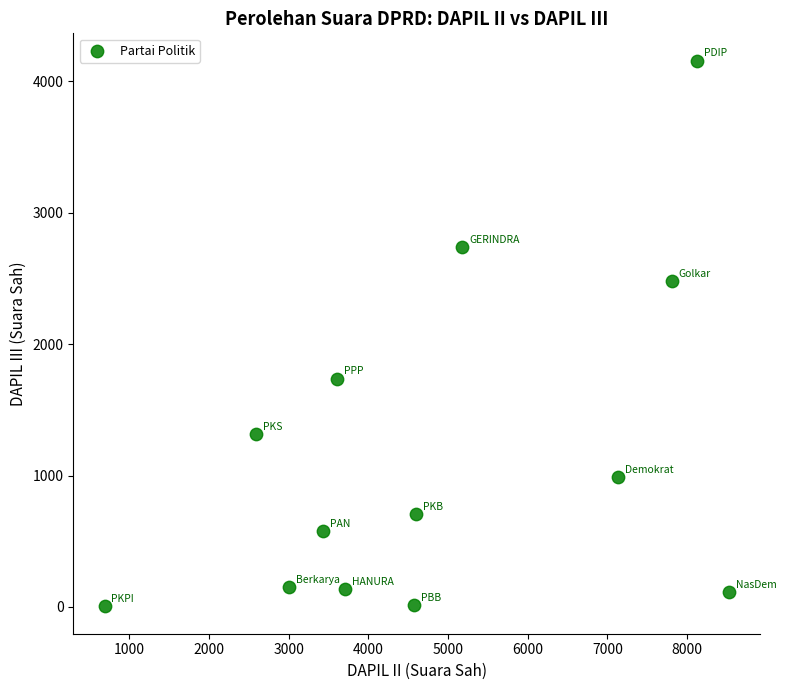

What Y value in the scatter plot is closest to 2080?

1737